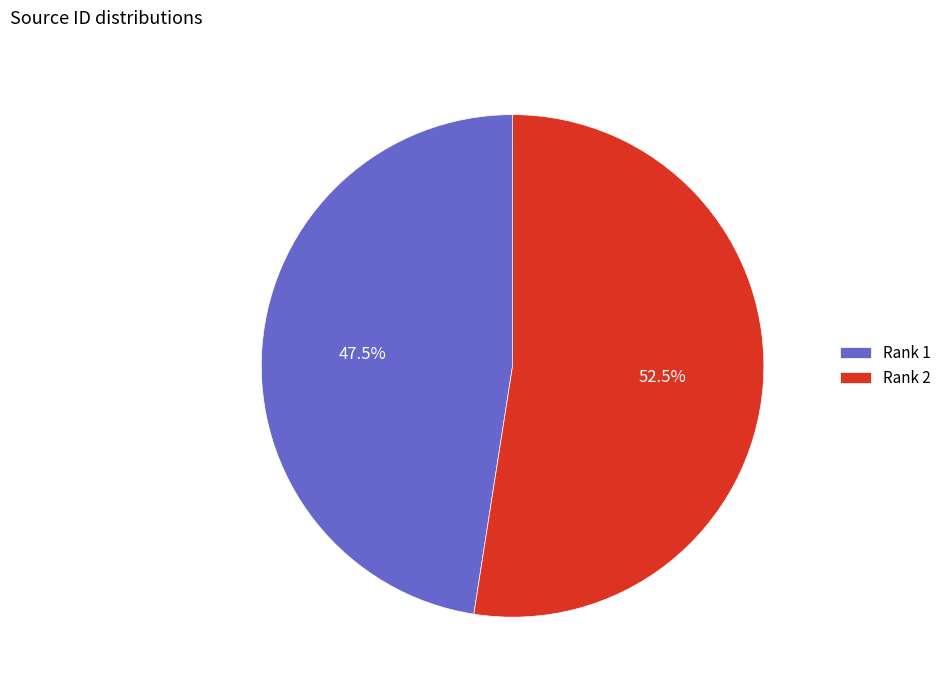

Between Rank 2 and Rank 1, which is larger?

Rank 2